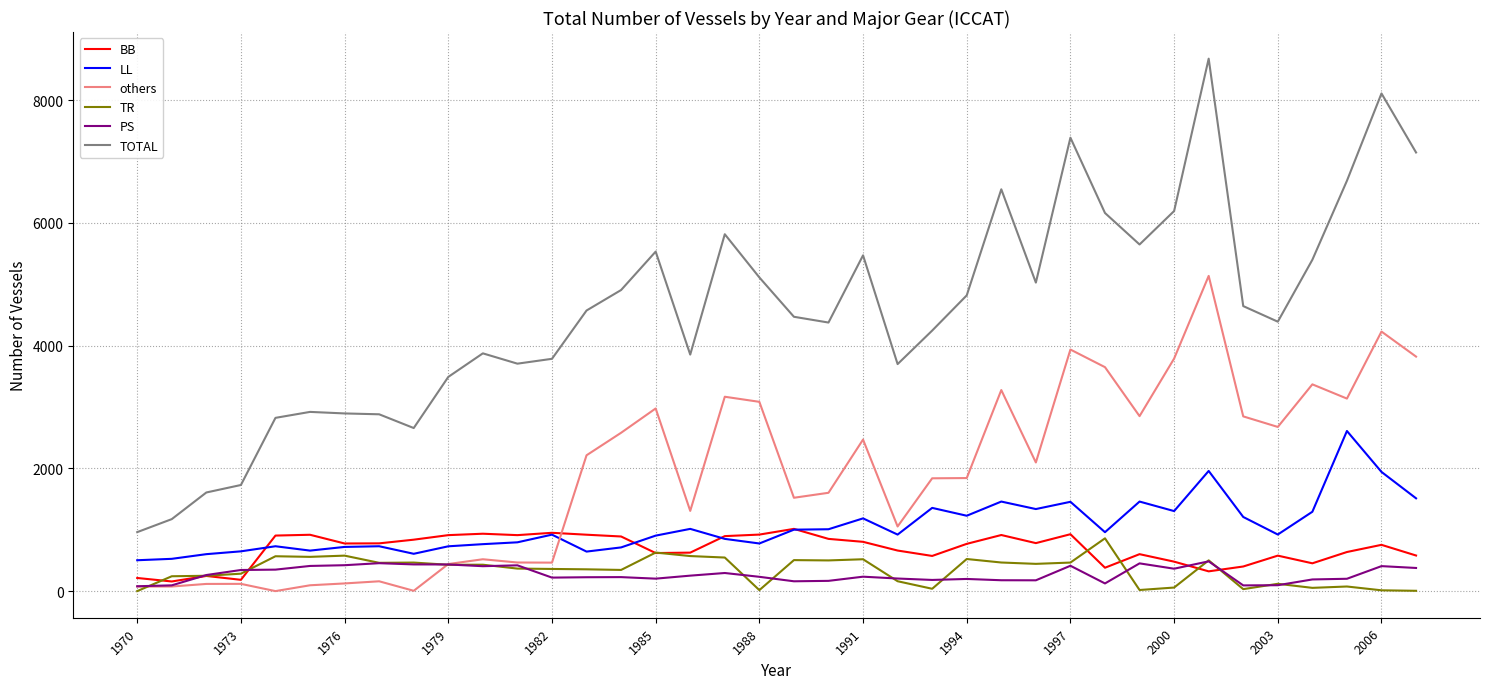

What is the greatest value displayed?

8676